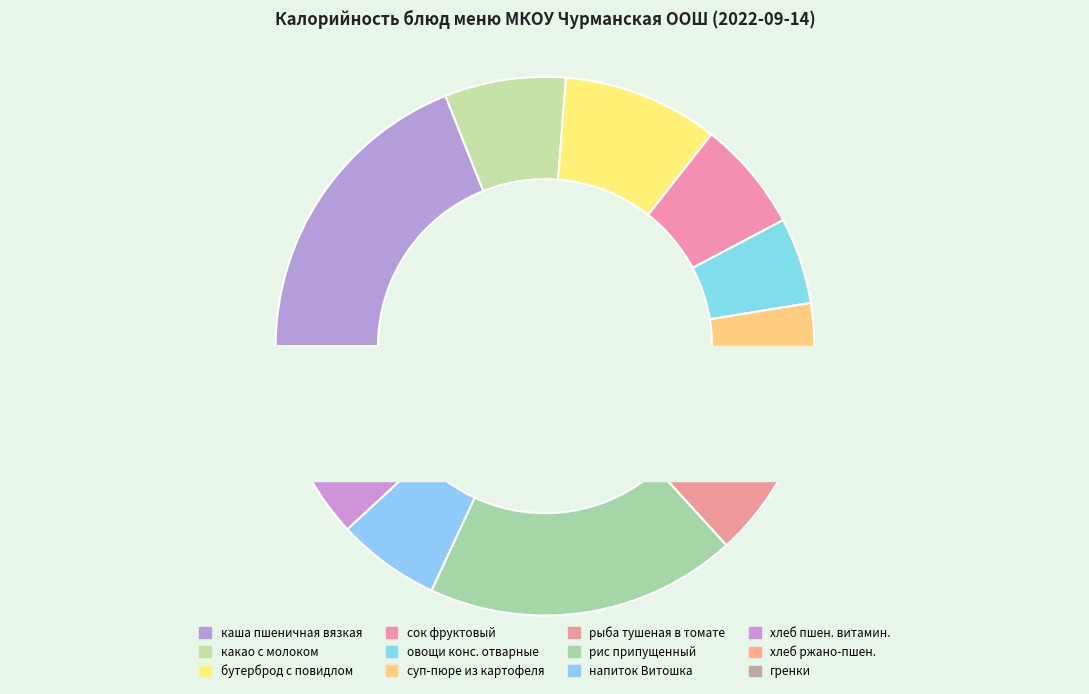

The напиток с витаминами Витошка slice represents 6% of the pie. True or false?

True